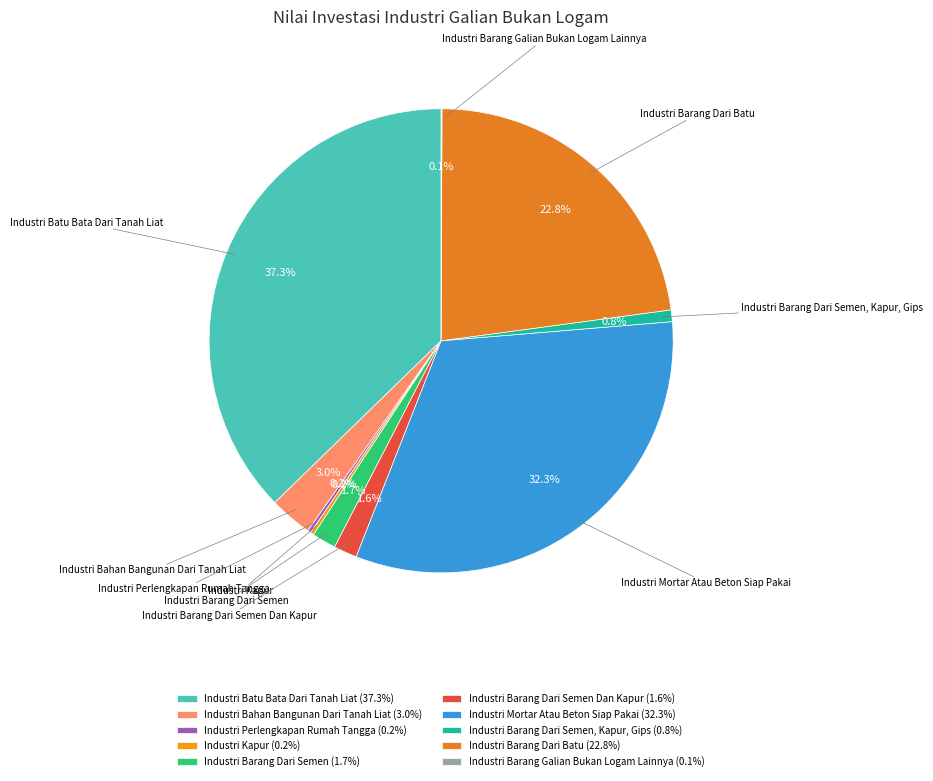

What is the ratio of the value at Industri Barang Dari Semen Dan Kapur to the value at Industri Bahan Bangunan Dari Tanah Liat?

0.5